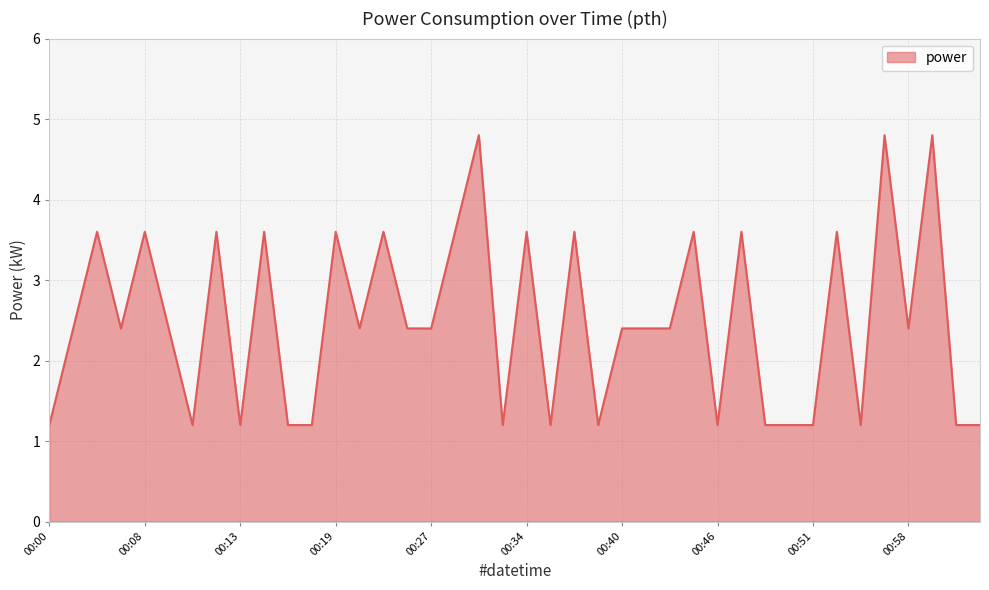

Reading left to right, what are all the values shown in this chart?

1.2	2.4	3.6	2.4	3.6	2.4	1.2	3.6	1.2	3.6	1.2	1.2	3.6	2.4	3.6	2.4	2.4	3.6	4.8	1.2	3.6	1.2	3.6	1.2	2.4	2.4	2.4	3.6	1.2	3.6	1.2	1.2	1.2	3.6	1.2	4.8	2.4	4.8	1.2	1.2